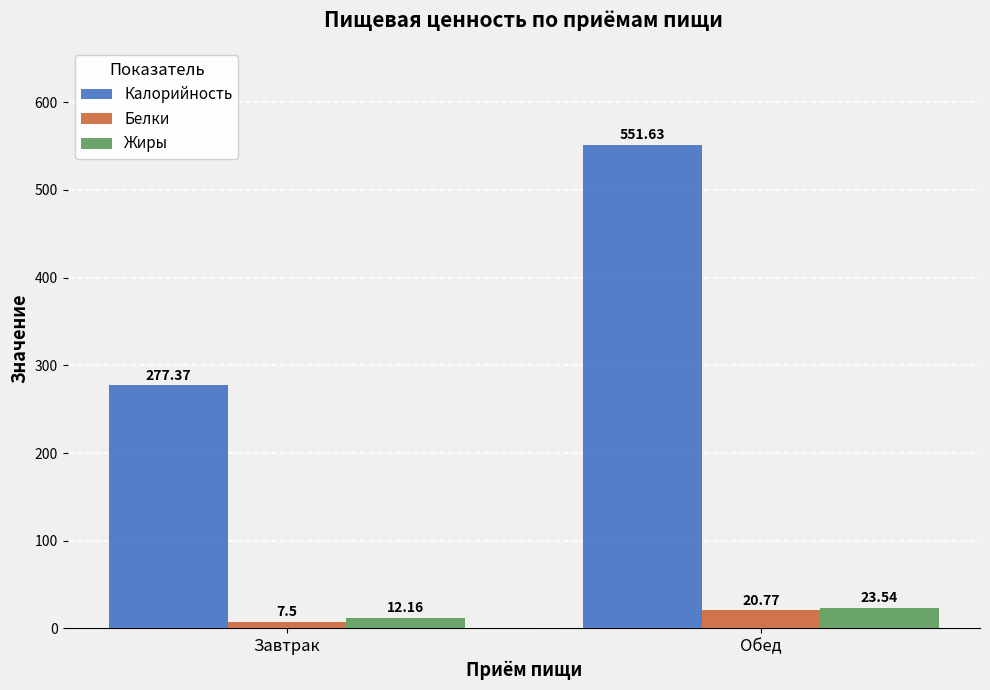

Reading left to right, list all the values displayed in this chart.

Калорийность: Завтрак=277.4	Обед=551.6
Белки: Завтрак=7.5	Обед=20.8
Жиры: Завтрак=12.2	Обед=23.5